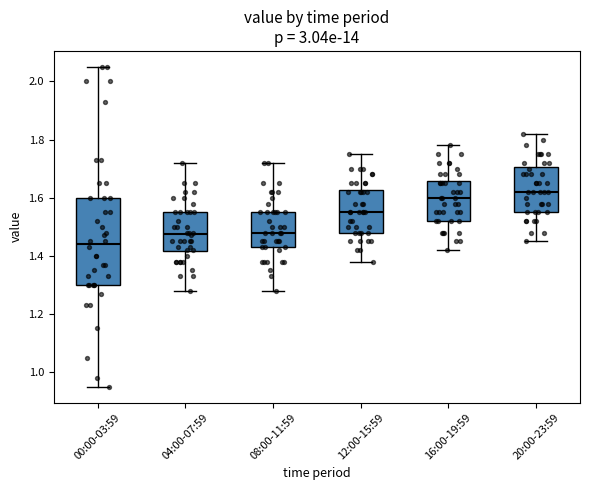

Reading left to right, read every box against the y-axis: the position of its median line, the range the box covers, and the ends of its whiskers. The values are not printed on the chart, so give them approximately, as read against the axis.

00:00-03:59: median 1.44, box 1.30 to 1.60, whiskers 0.96 to 2.06
04:00-07:59: median 1.48, box 1.42 to 1.56, whiskers 1.28 to 1.72
08:00-11:59: median 1.48, box 1.44 to 1.56, whiskers 1.28 to 1.72
12:00-15:59: median 1.56, box 1.48 to 1.62, whiskers 1.38 to 1.76
16:00-19:59: median 1.60, box 1.52 to 1.66, whiskers 1.42 to 1.78
20:00-23:59: median 1.62, box 1.56 to 1.70, whiskers 1.46 to 1.82